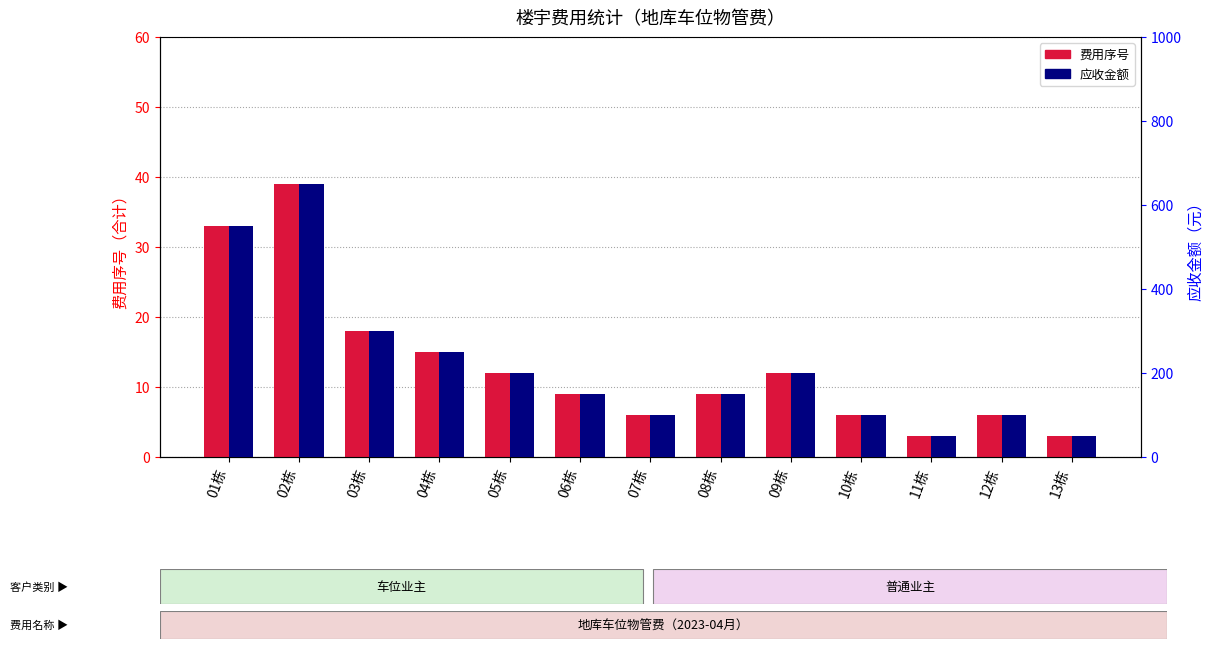

Which series has the widest spread of values?

应收金额